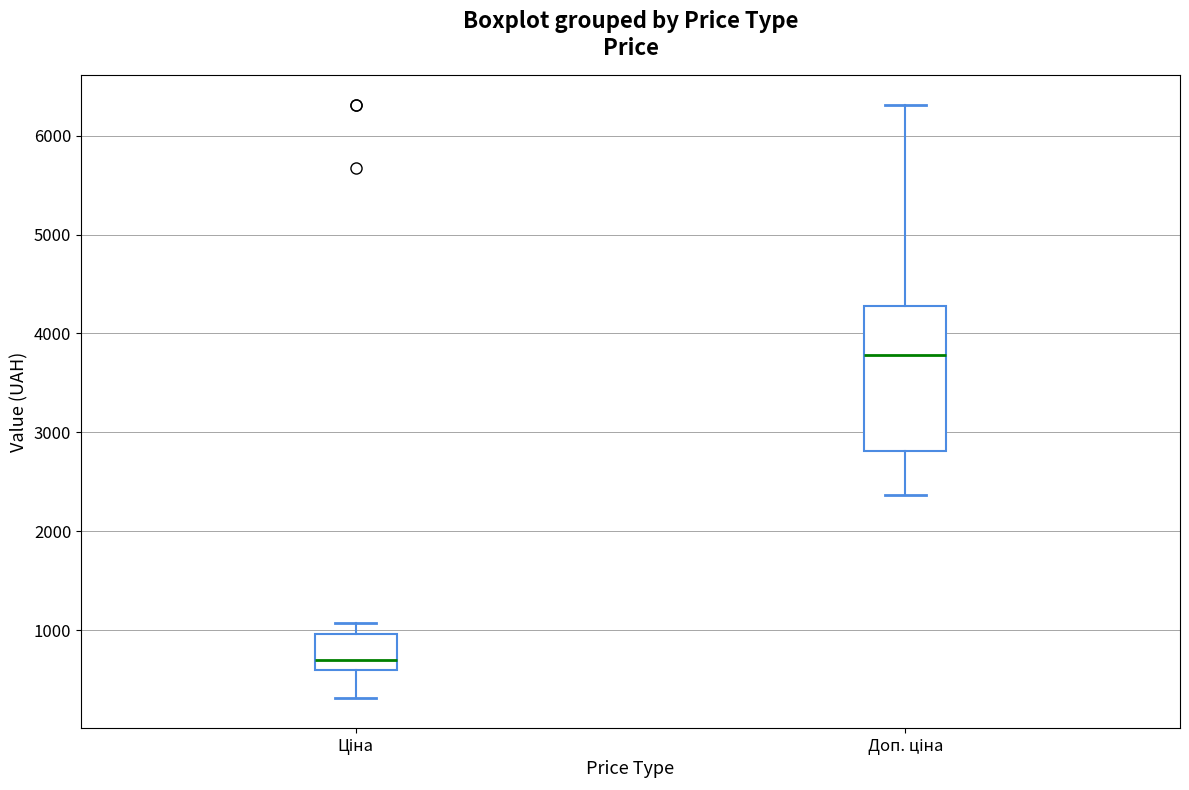

Where is the lower edge of the box for Ціна on the y-axis? The values are not printed on the chart, so give them approximately, as read against the axis.

600